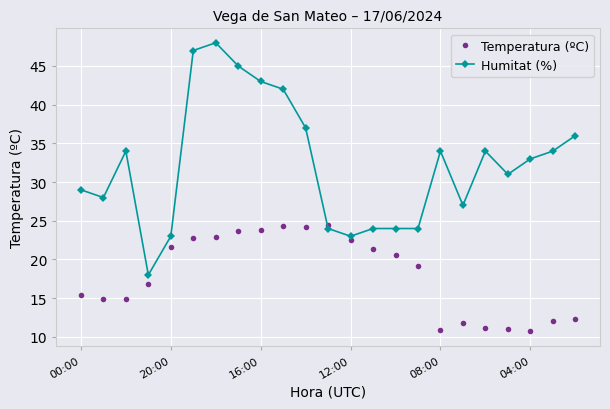

Rank the series by their maximum value, from lowest to highest.

Temperatura (ºC), Humitat (%)